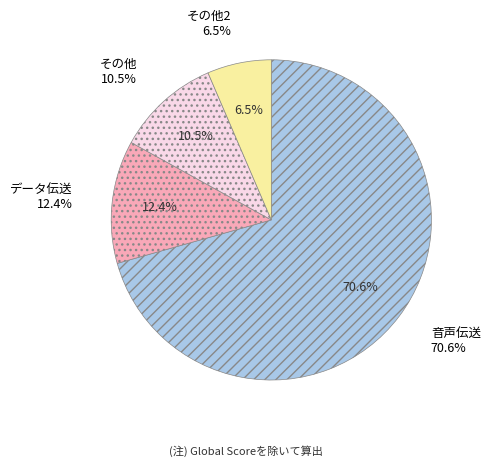

Is I Served The King Of England the majority of the pie?

No